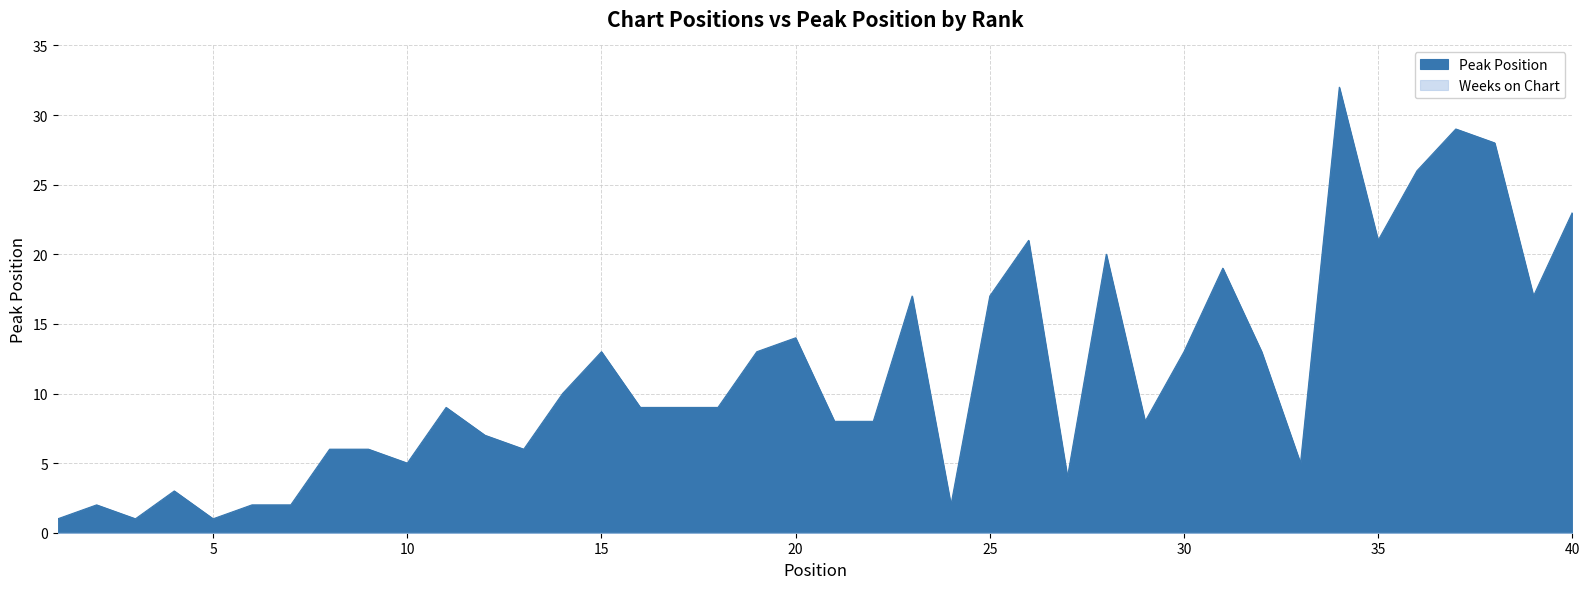

True or false: the data shows 17 at 39.

True